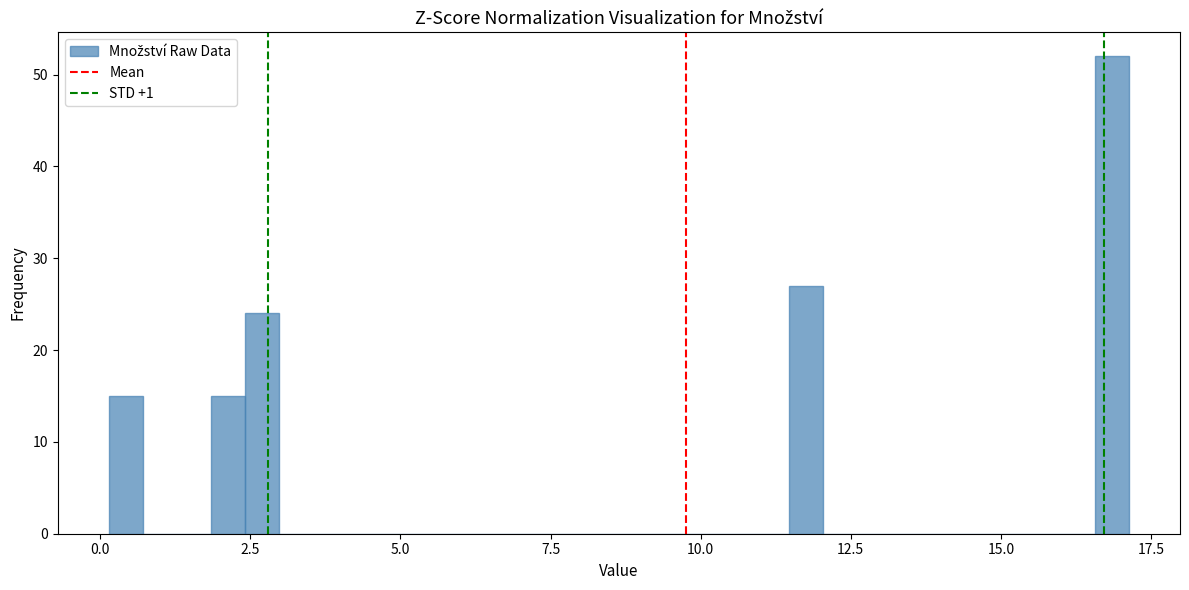

Read against the x-axis, roughly where is the centre of the tallest bar?

17.0